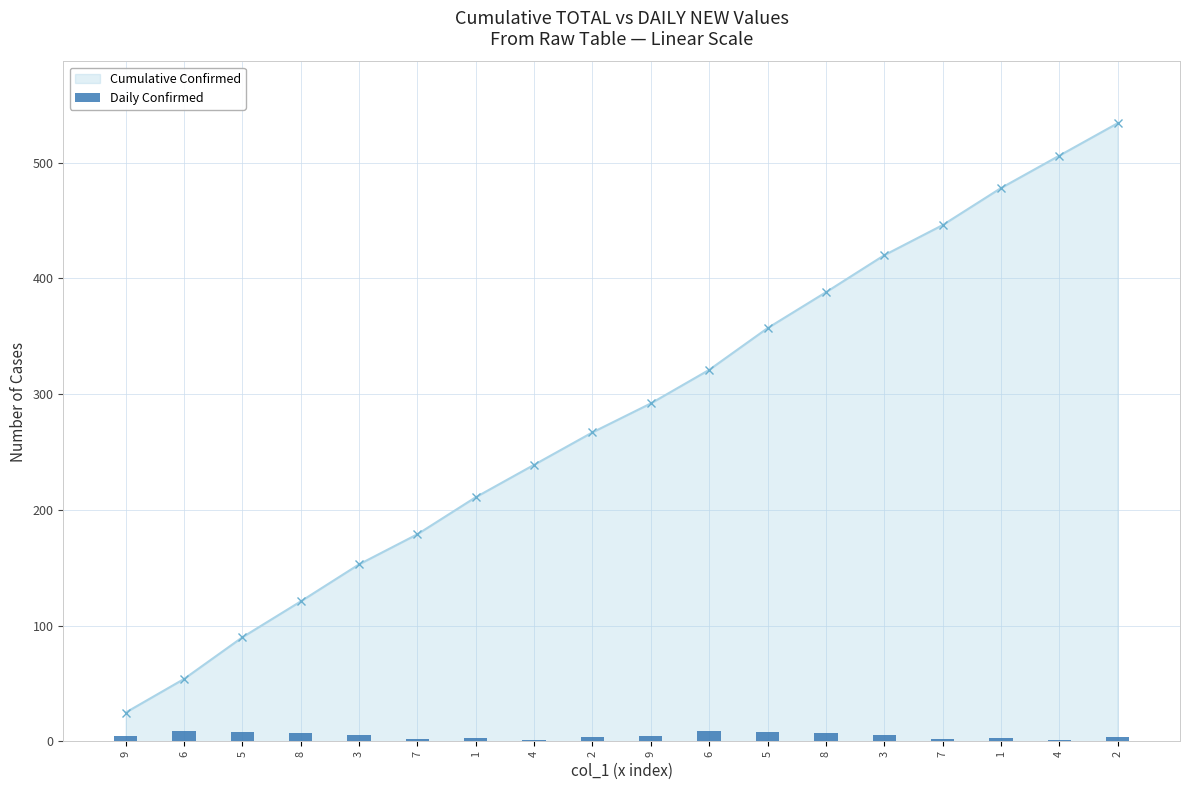

What are all the series names shown in the legend?

Cumulative Confirmed, Daily Confirmed